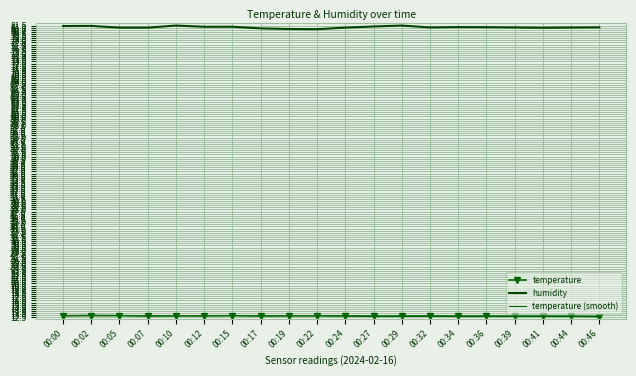

Which category has the highest value across all series?

00:10